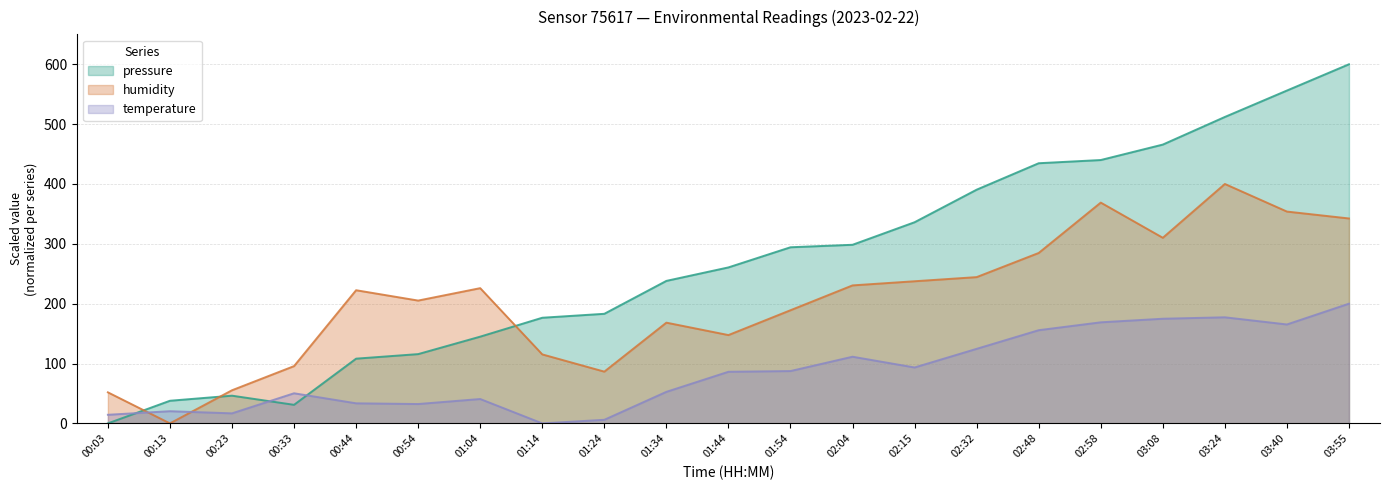

How many data points in temperature are less than 86?

10